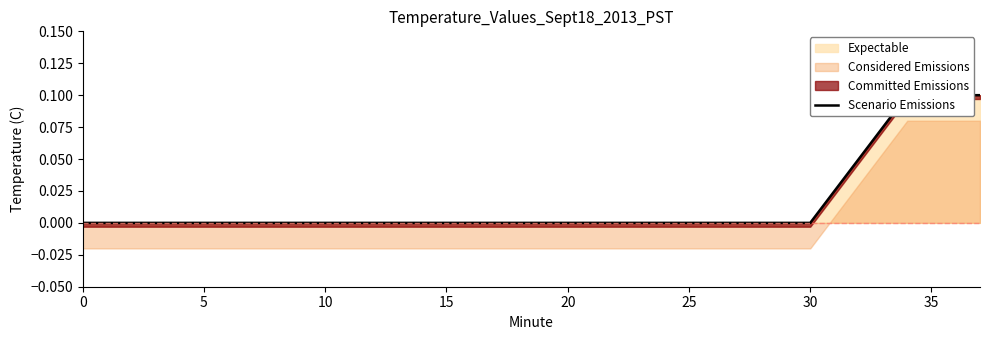

What is the difference between the maximum and second lowest values?

0.1